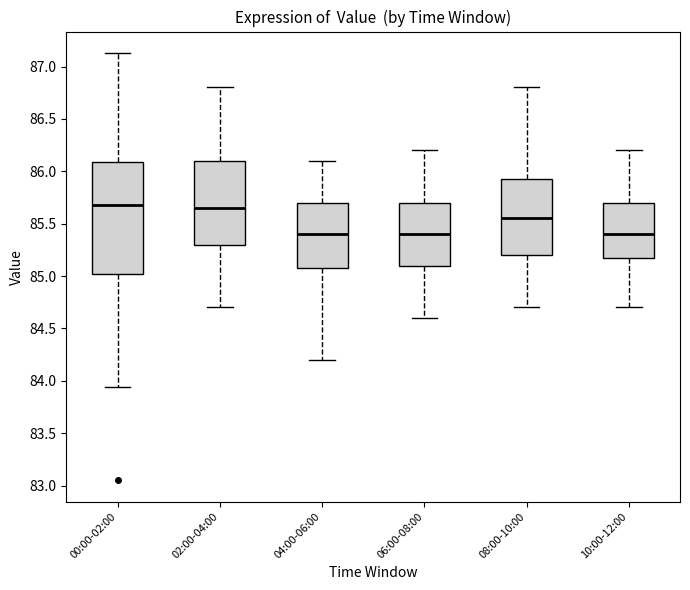

Comparing the boxes themselves (not the whiskers), which one is the tallest?

00:00-02:00